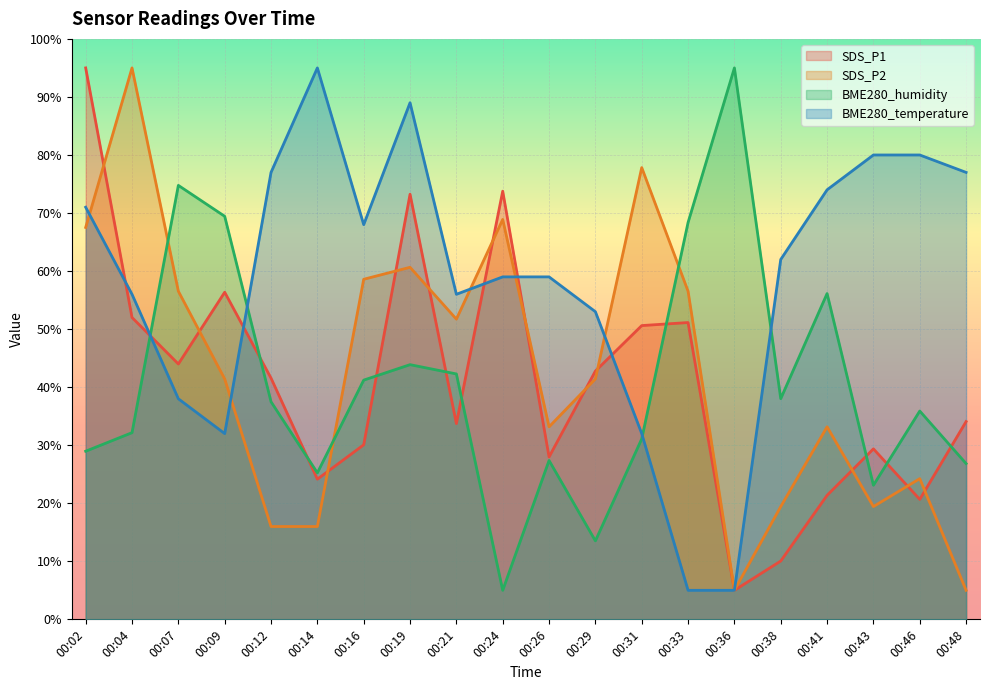

Count the number of categories in the chart.

20